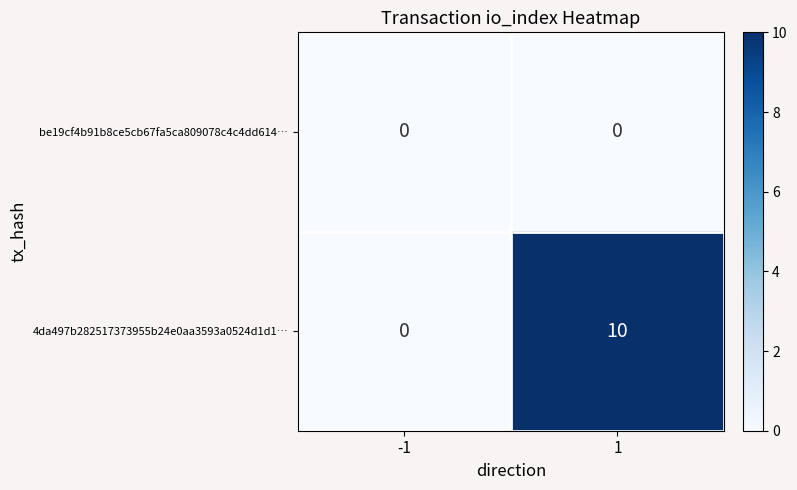

How many series are shown in this chart?

2